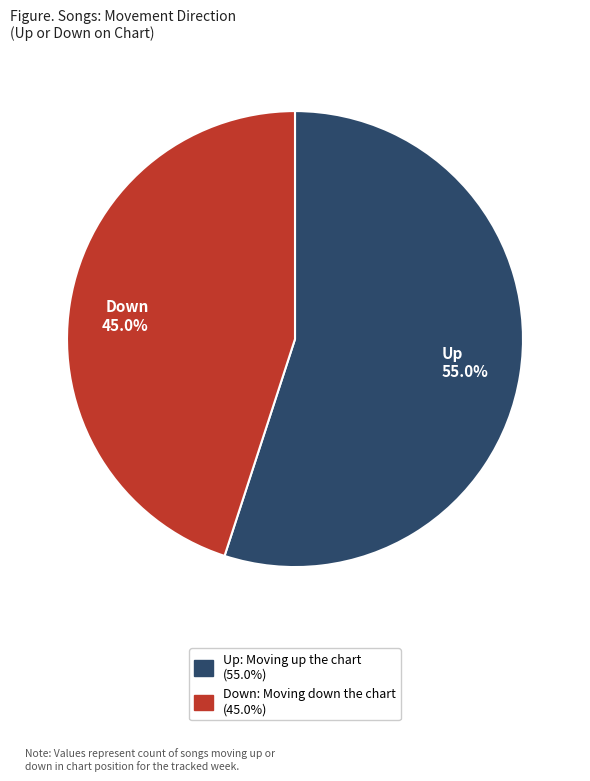

How many slices are in this pie chart?

2